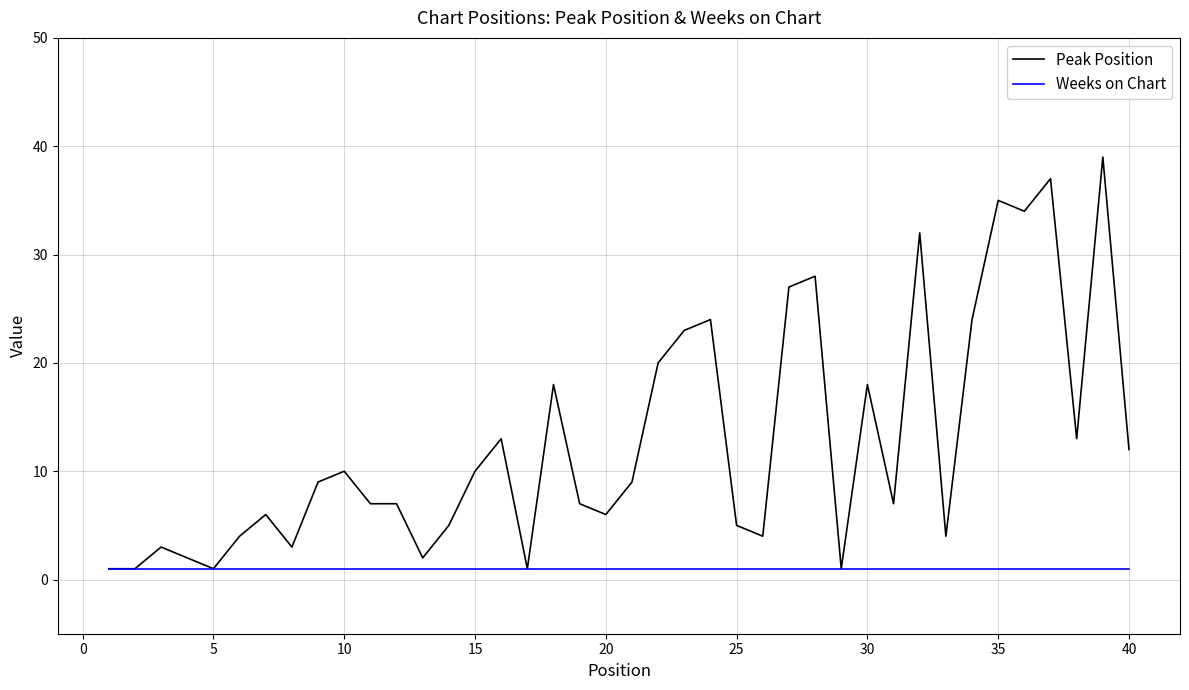

Rank the series by their average value, from lowest to highest.

Weeks on Chart, Peak Position